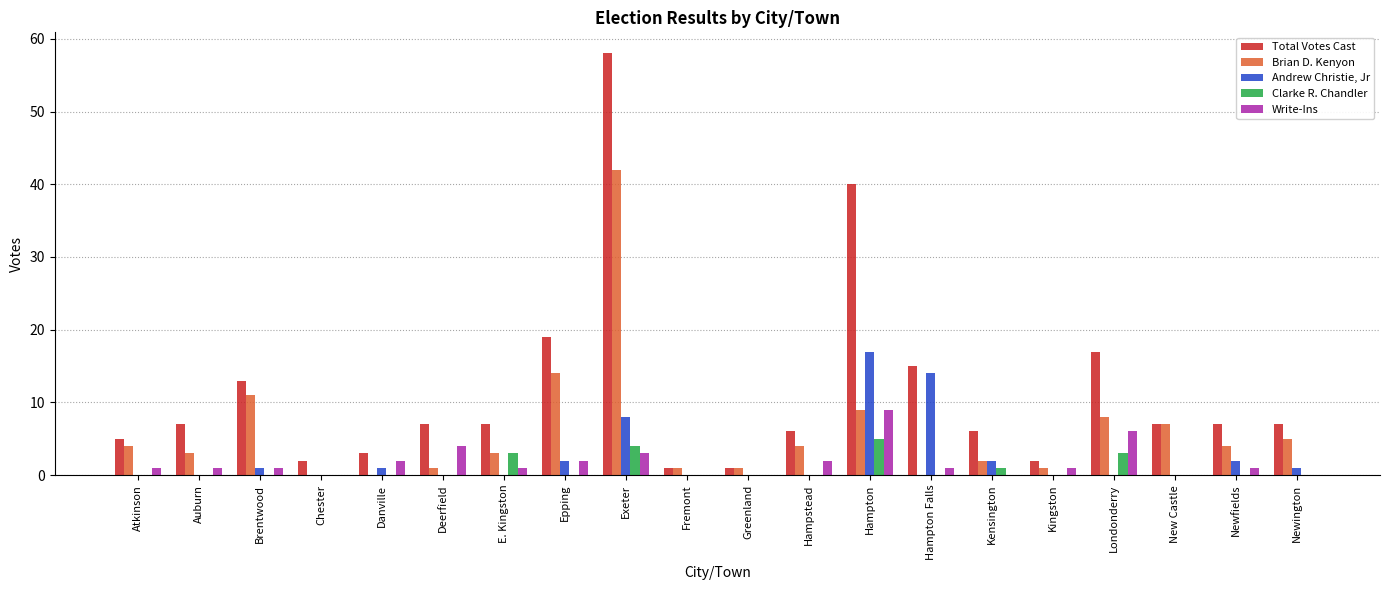

At which label is Brian D. Kenyon closest to 21?

Epping